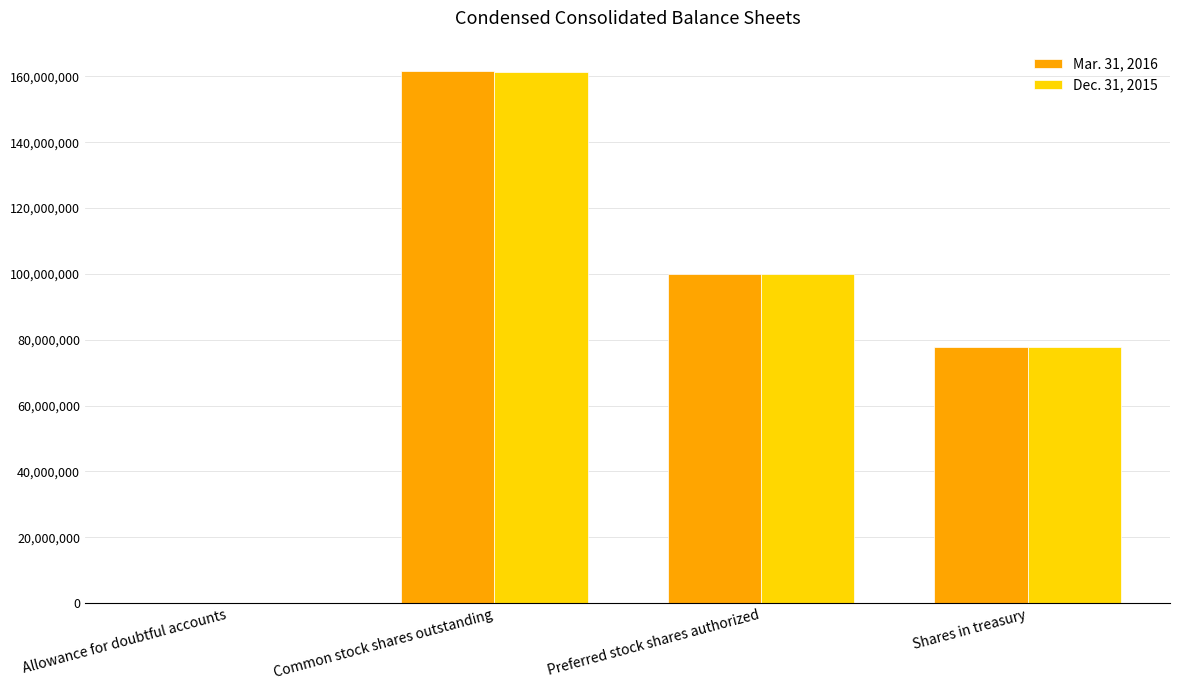

Are the bars horizontal?

No